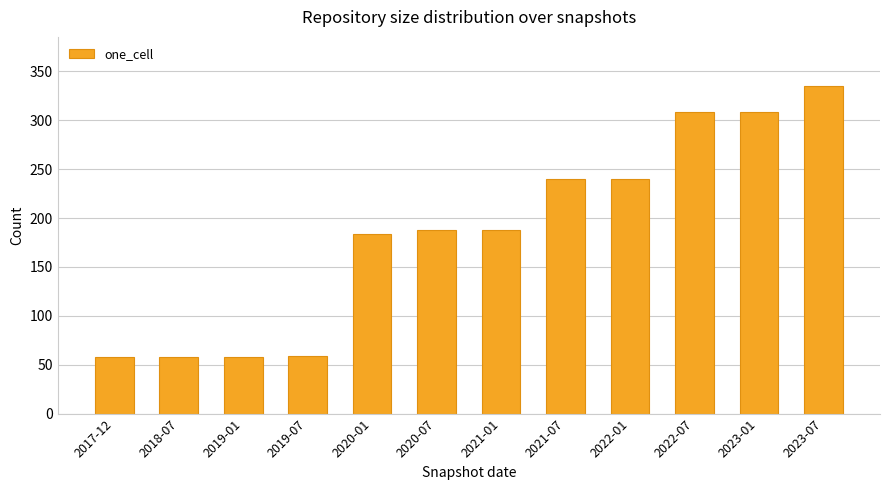

True or false: the data shows 76 at 2022-01.

False